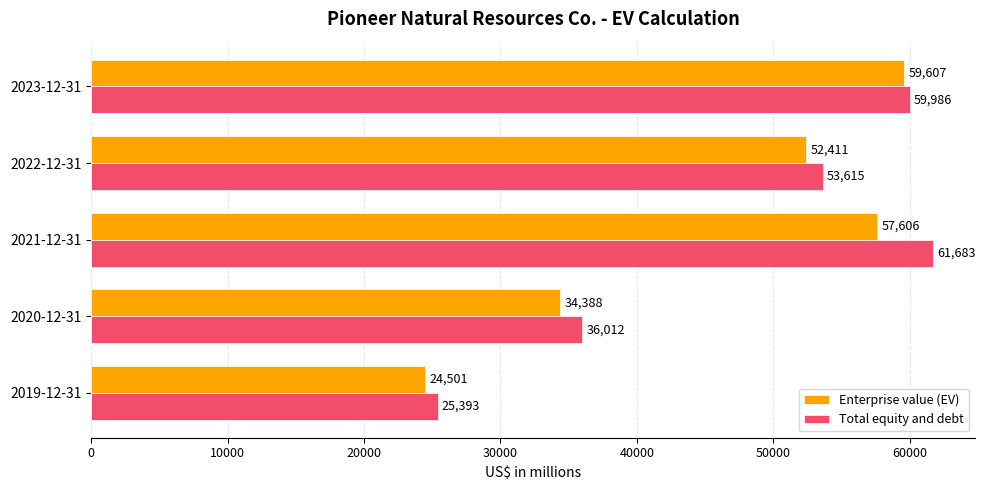

What is the difference between the highest and lowest values at 2022-12-31?

1204